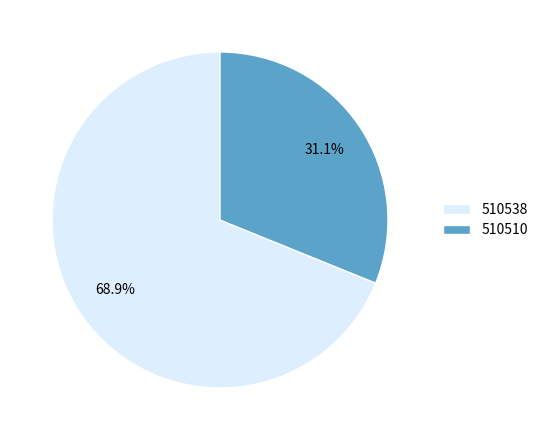

How many segments does this pie chart have?

2